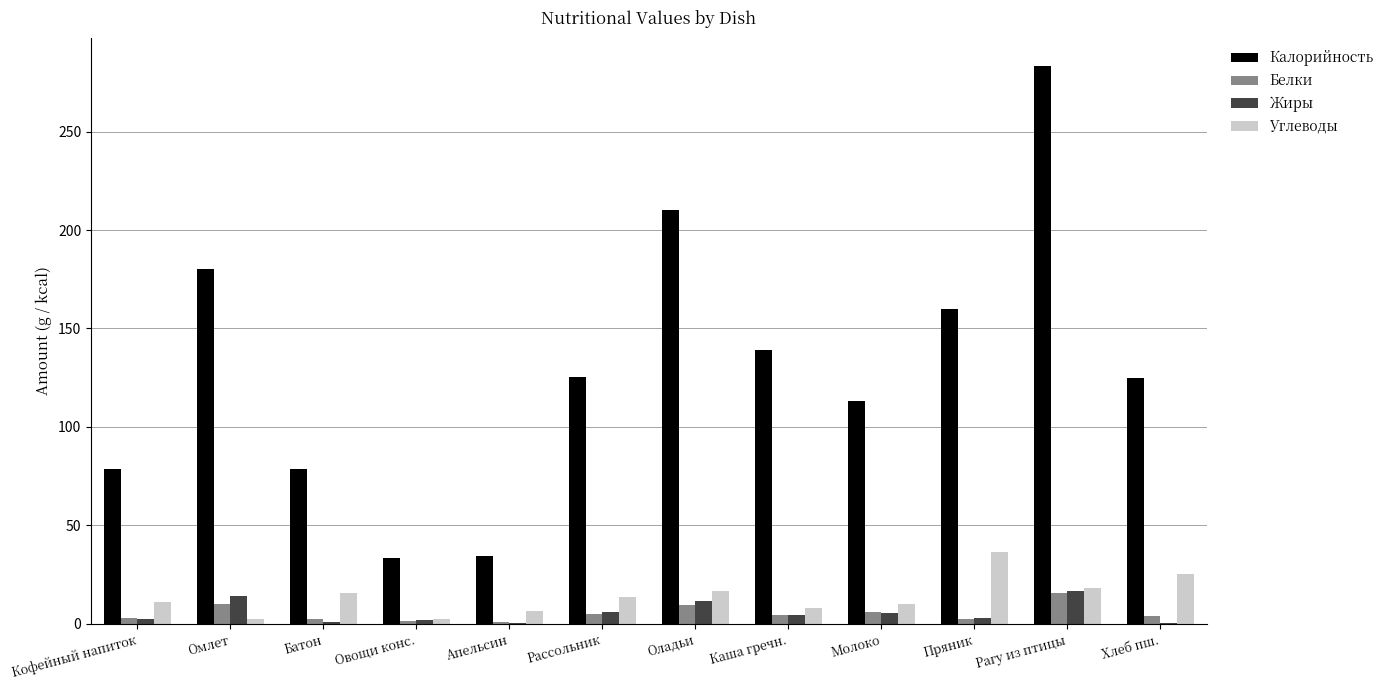

What is the spread (max minus min) of values at Овощи конс.?

32.0